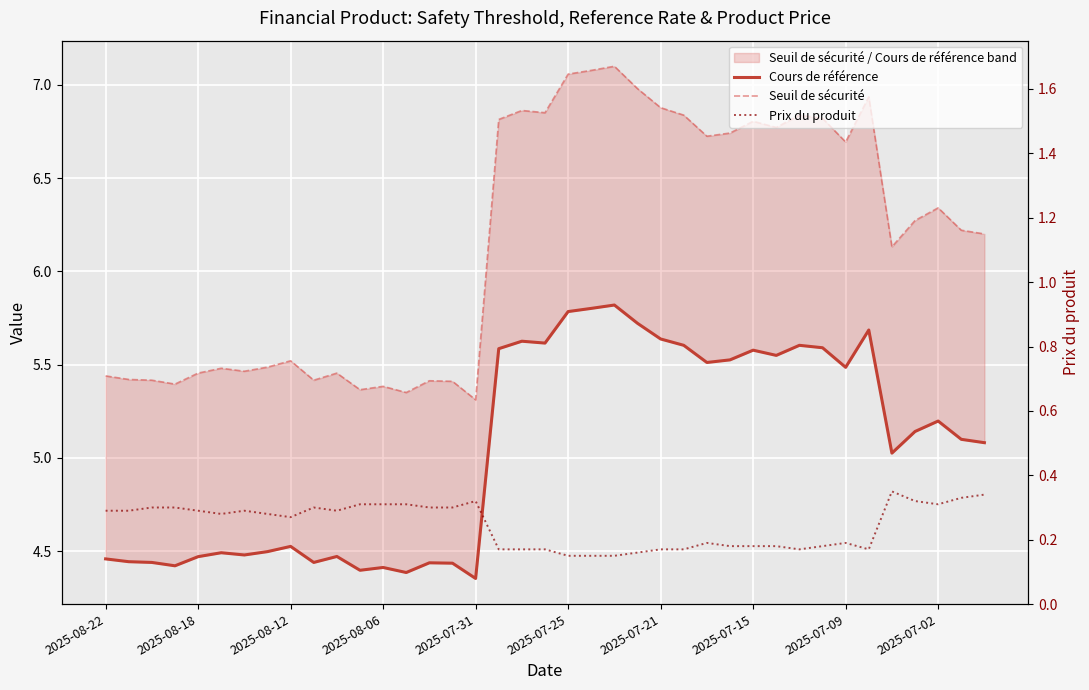

What is the average value of the Prix du produit series?

0.2